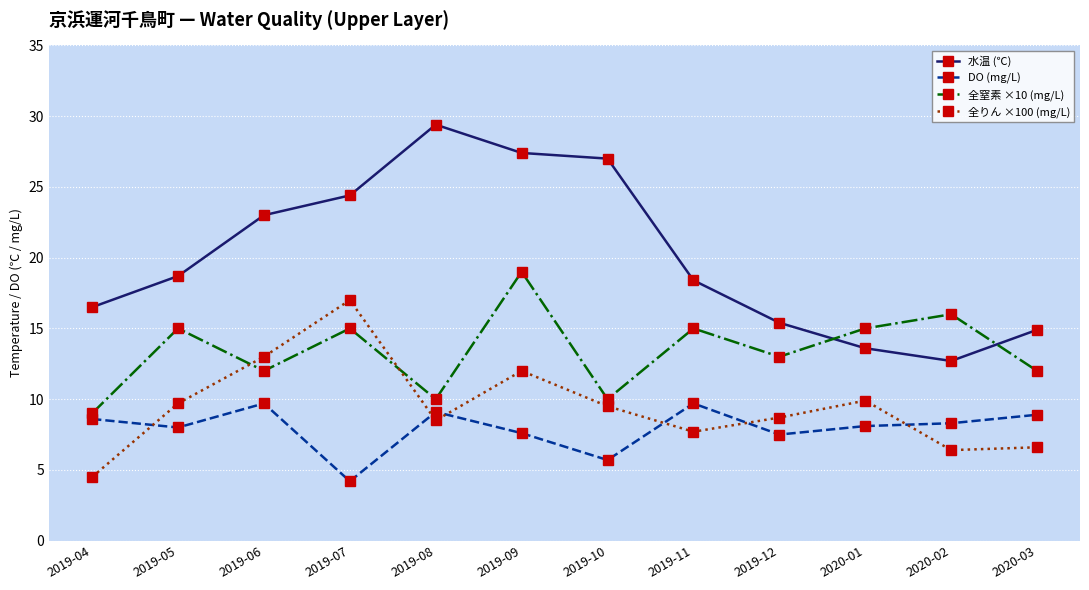

What is the difference between the maximum and minimum values in the 全りん ×100 (mg/L) series?

12.5